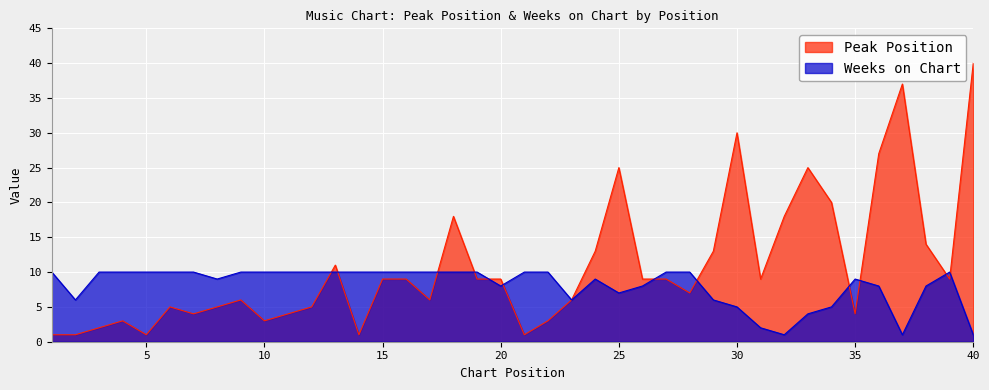

List the series in order of their peak value, lowest first.

Weeks on Chart, Peak Position